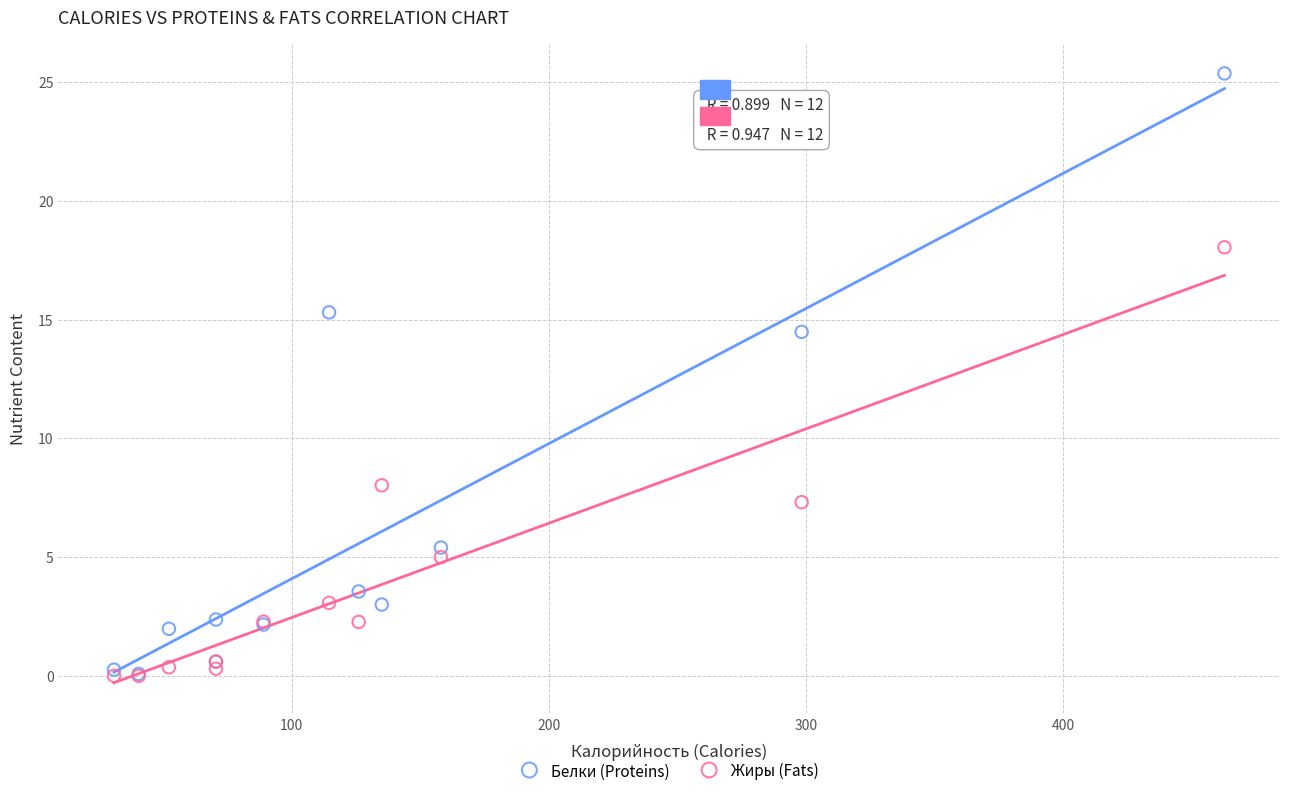

What are all the series names shown in the legend?

Белки (Proteins), Жиры (Fats)